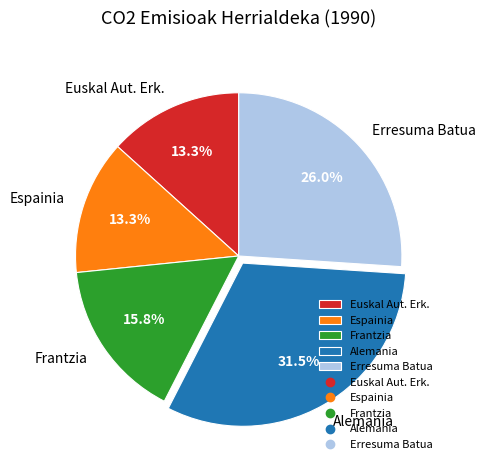

Does any single category account for the majority?

No